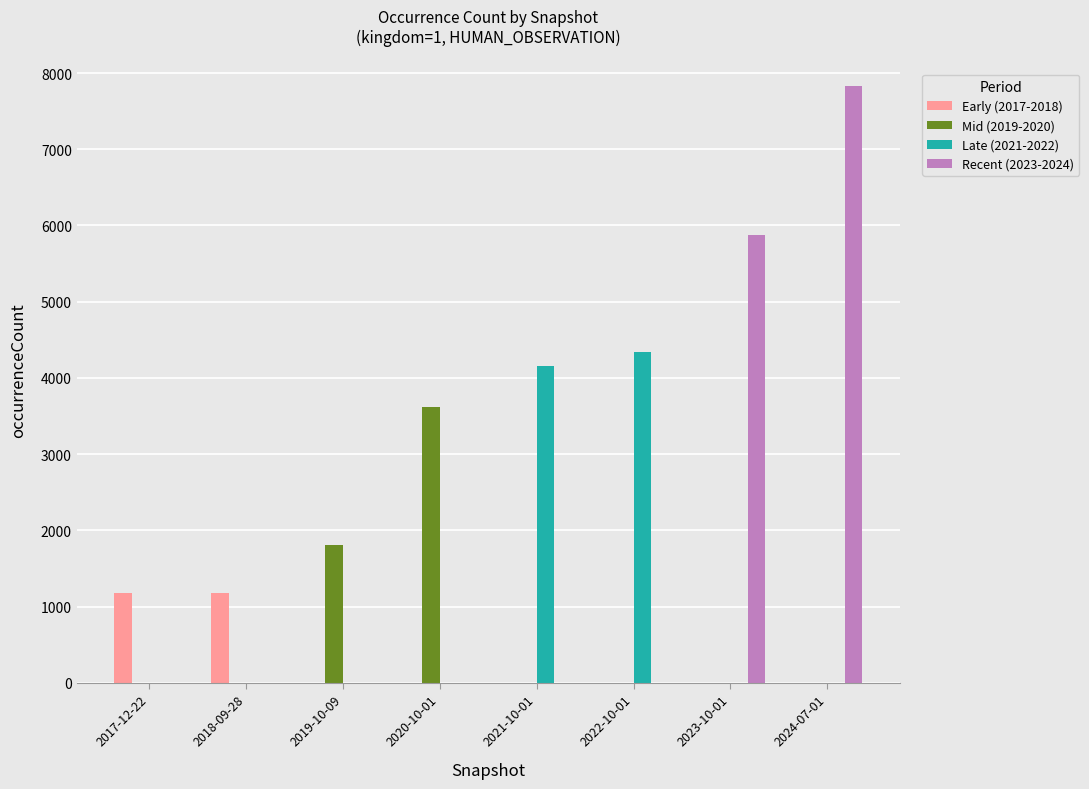

At which category is the sum across all series the highest?

2024-07-01